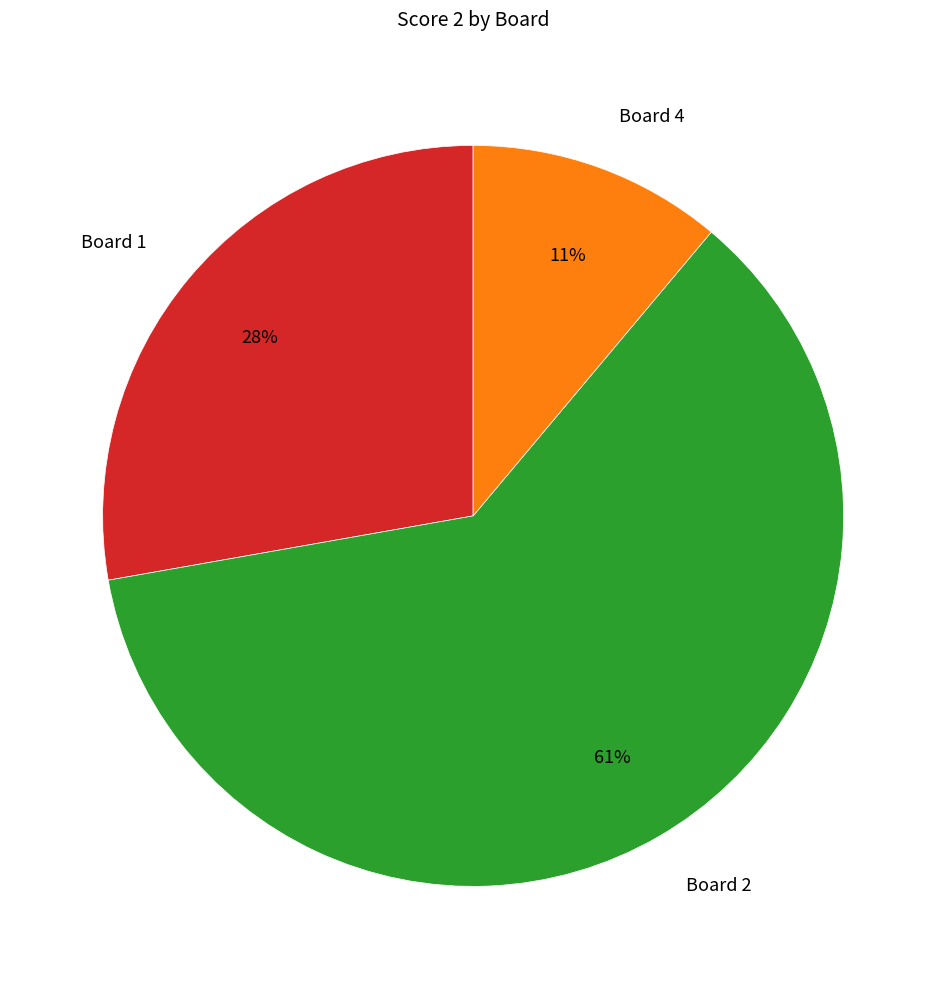

What percentage is the Board 1 slice, to the nearest percent?

28%